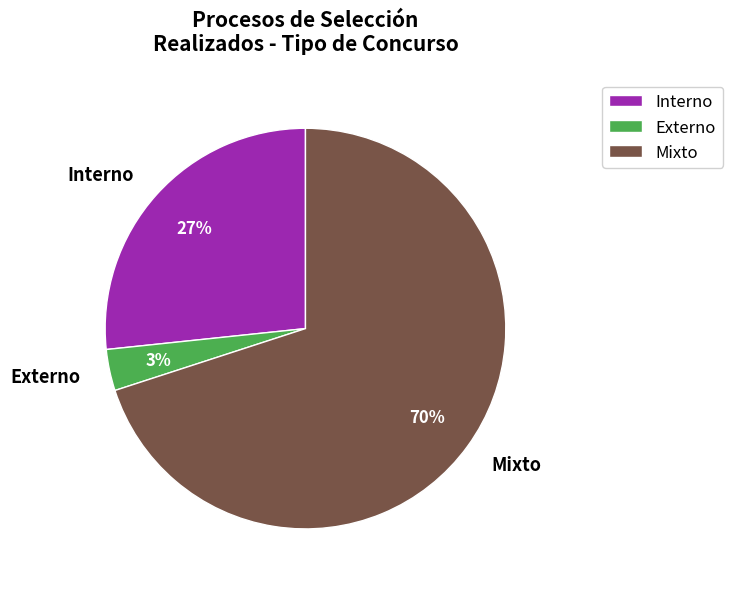

Is it true that Interno is 34% of the pie?

False